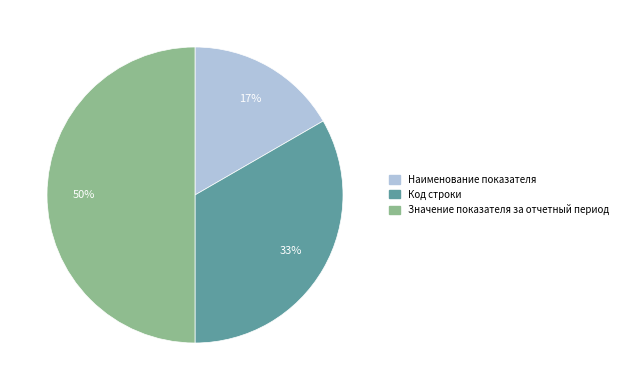

How many slices are in this pie chart?

3